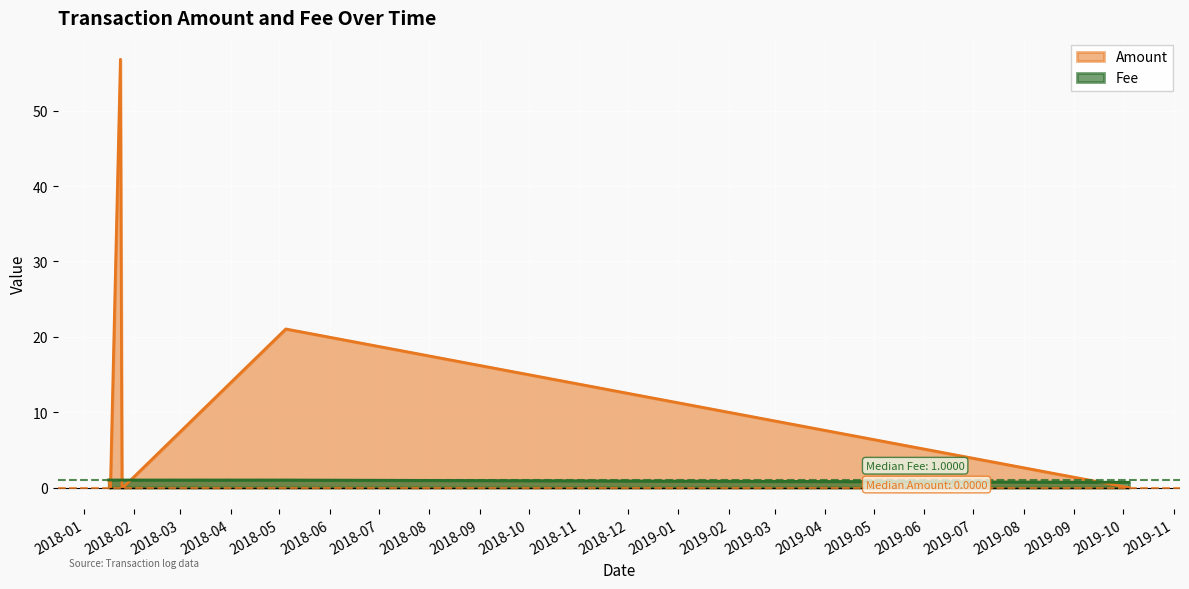

Reading right to left, what are all the values shown in this chart?

Amount: 2019-10-04 14:30:44=0.0	2018-05-04 22:16:08=21.0	2018-01-24 22:36:22=0.0	2018-01-24 20:51:55=0.0	2018-01-24 09:01:23=0.0	2018-01-23 09:26:45=56.8	2018-01-17 06:16:38=0.0	2018-01-16 06:24:23=1.0
Fee: 2019-10-04 14:30:44=0.7	2018-05-04 22:16:08=1.0	2018-01-24 22:36:22=1.0	2018-01-24 20:51:55=1.0	2018-01-24 09:01:23=1.0	2018-01-23 09:26:45=1.0	2018-01-17 06:16:38=1.0	2018-01-16 06:24:23=1.0